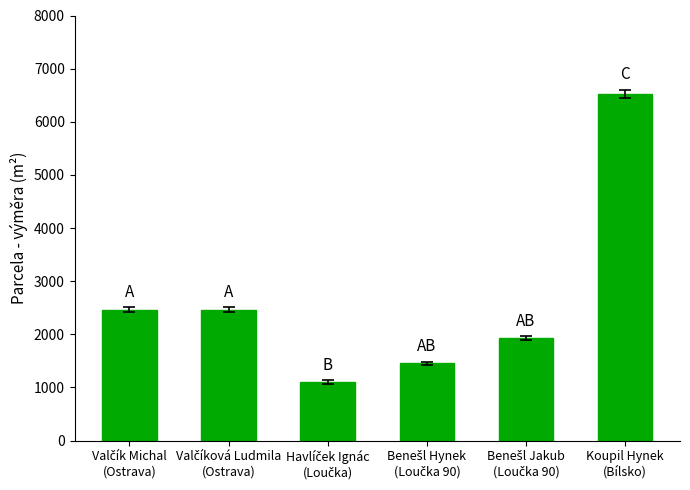

What is the difference between the maximum and second lowest values?

5069